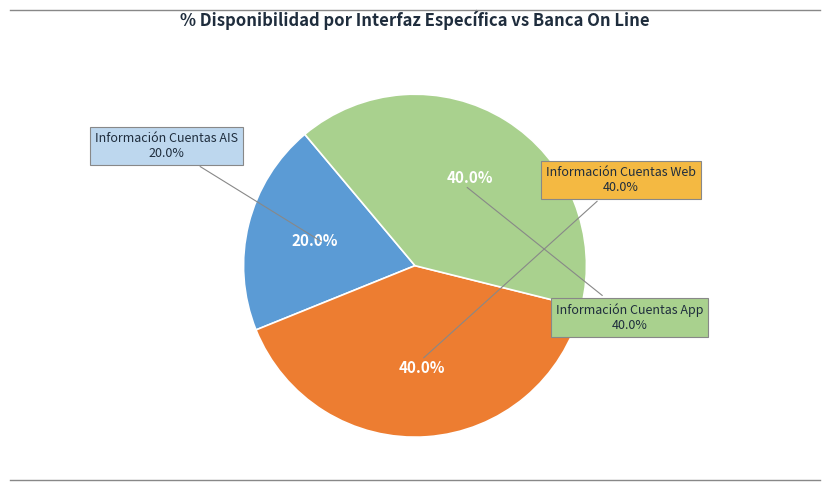

What is the ratio of the value at Información Cuentas AIS to the value at Información Cuentas Web?

0.5